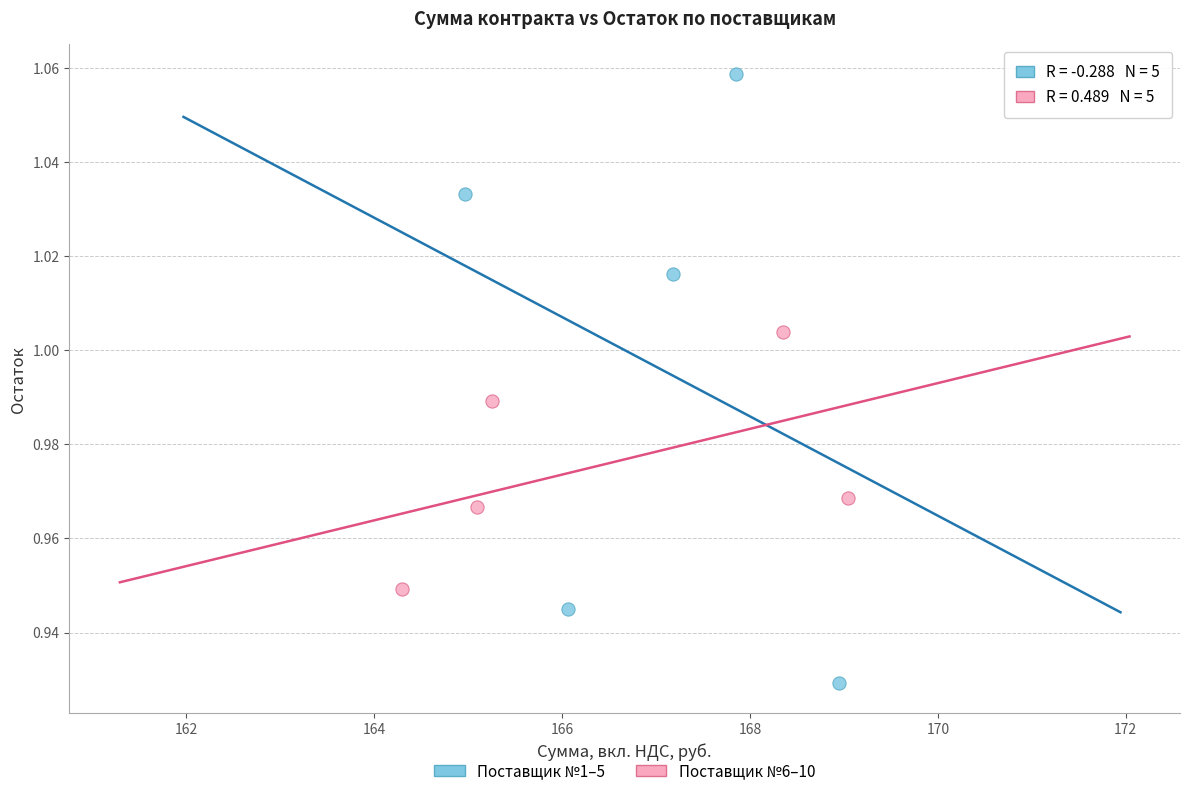

Which series contains the lowest Y value?

Поставщик №1–5